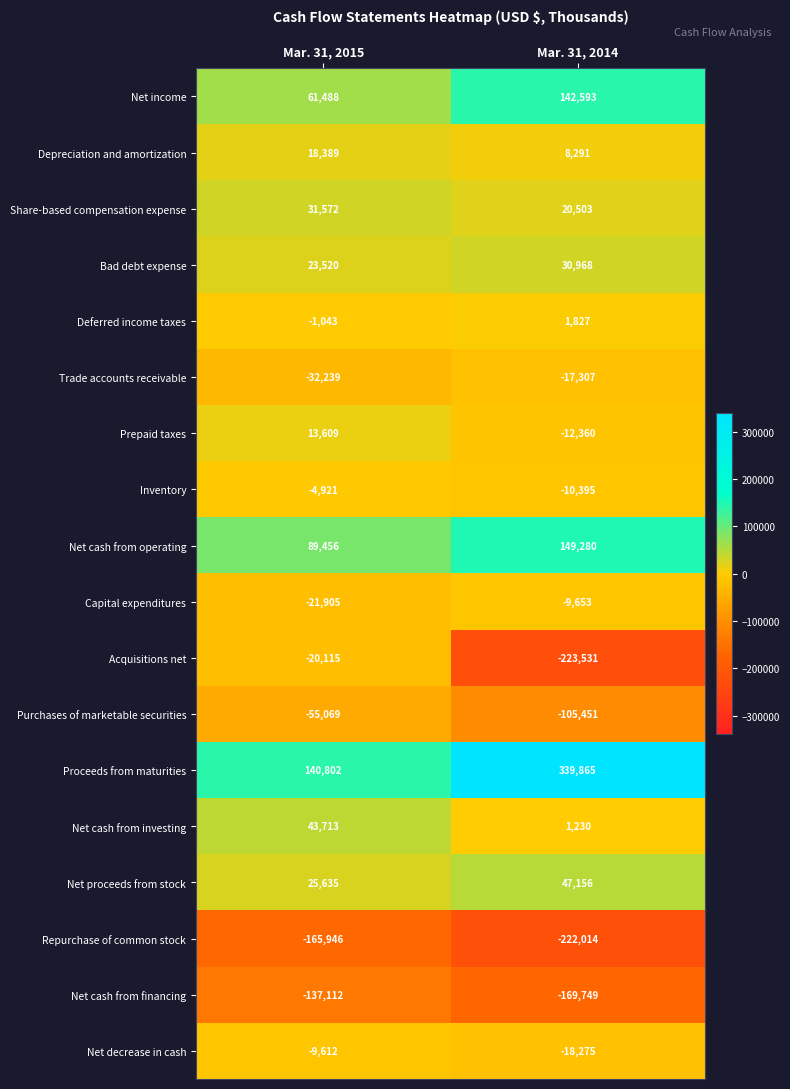

Rank the series by their maximum value, from highest to lowest.

Proceeds from maturities, Net cash from operating, Net income, Net proceeds from stock, Net cash from investing, Share-based compensation expense, Bad debt expense, Depreciation and amortization, Prepaid taxes, Deferred income taxes, Inventory, Net decrease in cash, Capital expenditures, Trade accounts receivable, Acquisitions net, Purchases of marketable securities, Net cash from financing, Repurchase of common stock